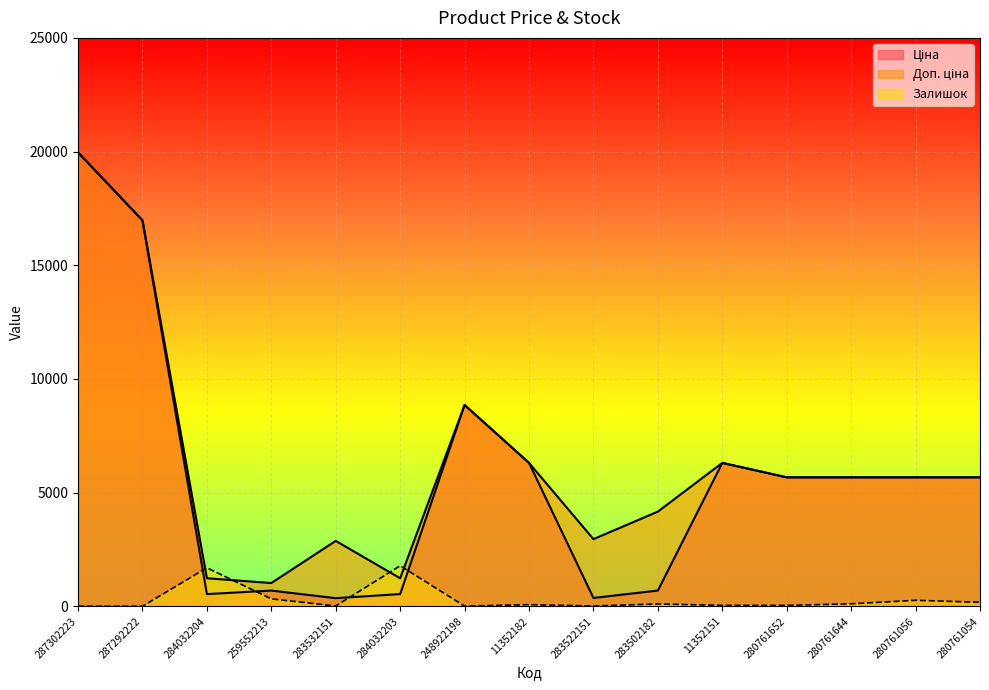

Reading left to right, transcribe all the data shown in this chart.

Ціна: 19964.2	16976.3	539.0	693.7	359.9	539.0	8856.7	6308.8	369.5	694.3	6308.8	5673.8	5673.8	5673.8	5673.8
Доп. ціна: 19964.2	16976.3	1235.4	1024.6	2878.8	1235.4	8856.7	6308.8	2955.8	4165.6	6308.8	5673.8	5673.8	5673.8	5673.8
Залишок: 7.0	4.0	1696.0	330.0	15.0	1786.0	11.0	74.0	15.0	106.0	42.0	42.0	112.0	266.0	179.0